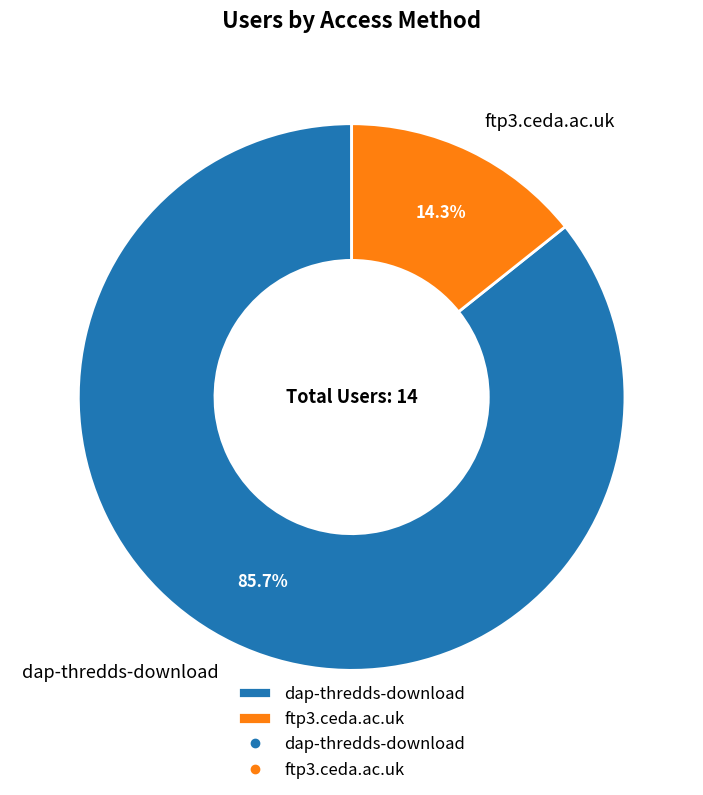

Which category has the biggest portion of the pie?

dap-thredds-download